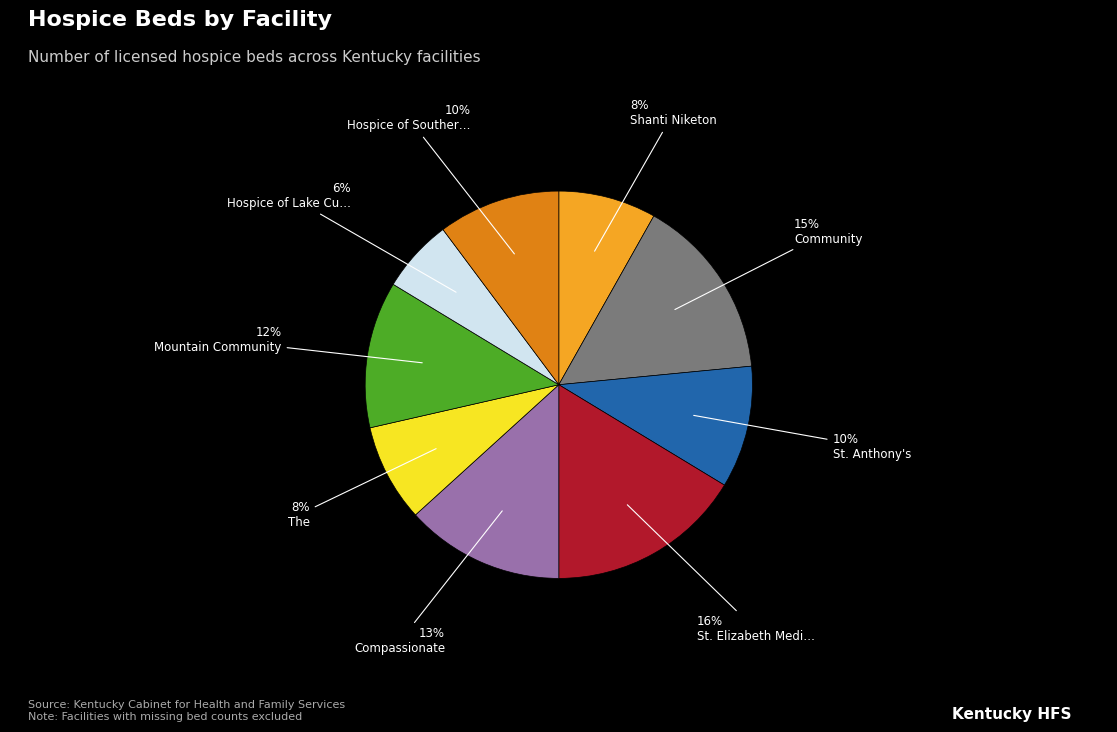

To the nearest percent, what is the average slice percentage?

11%